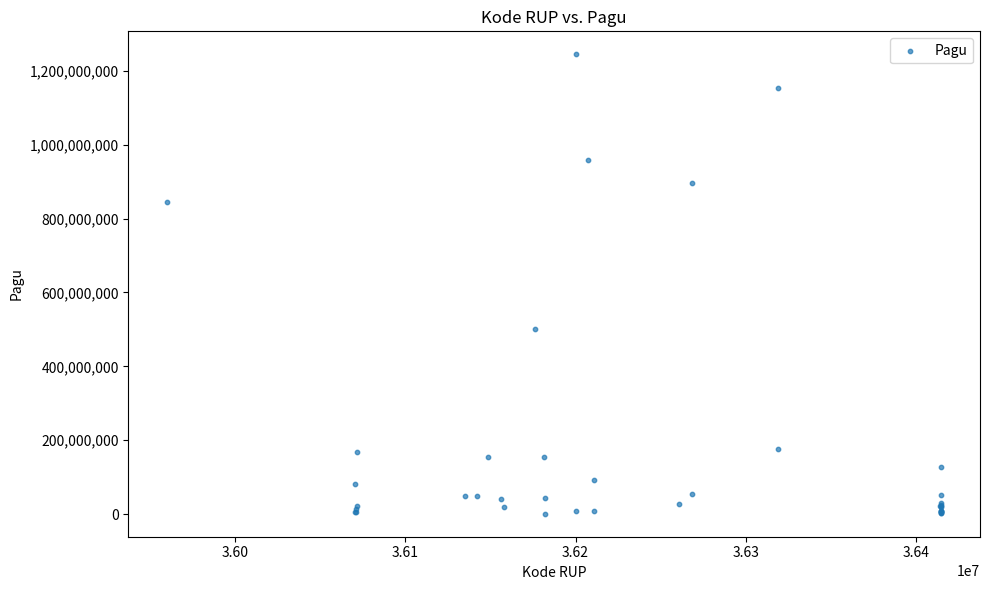

What Y value in the scatter plot is closest to 622840000?

499932000